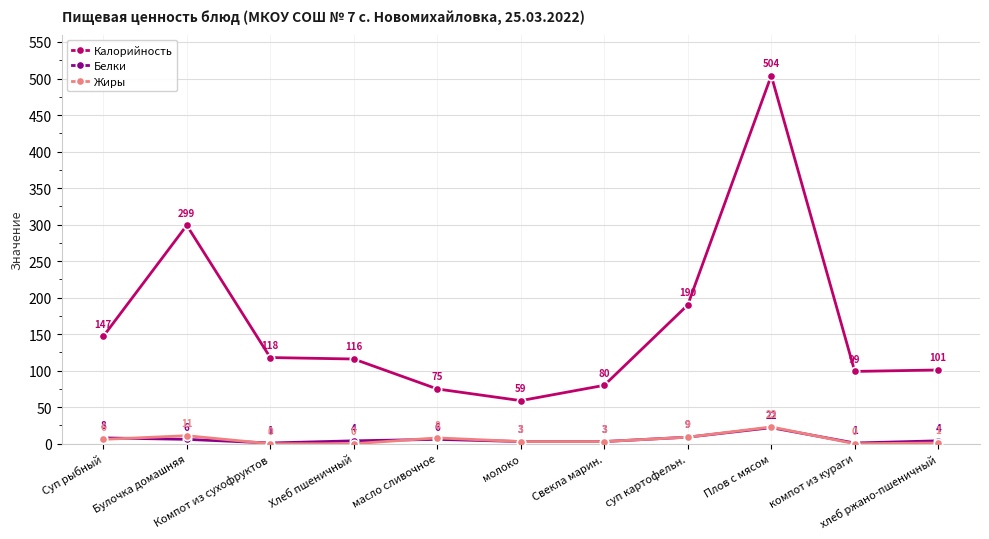

At how many categories does at least one series exceed 495?

1